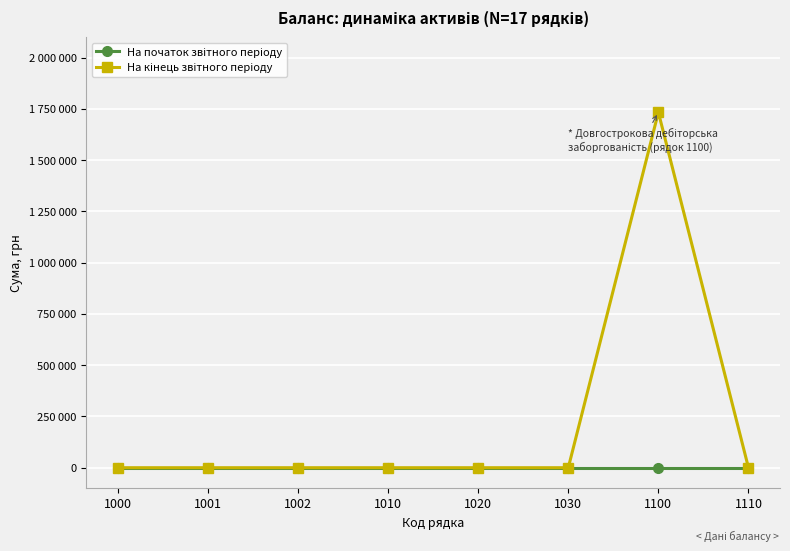

In На кінець звітного періоду, how many points are higher than both neighbors (excluding endpoints)?

1